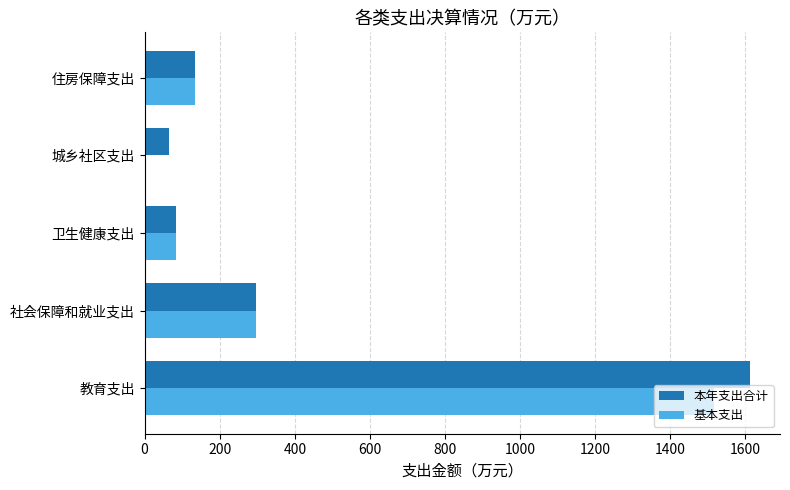

Count the number of data series in this chart.

2